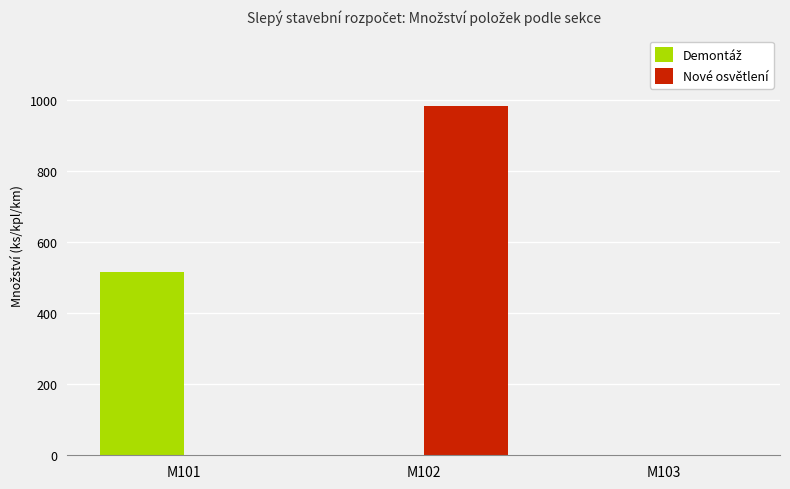

True or false: Nové osvětlení has a value of 586 at M102.

False